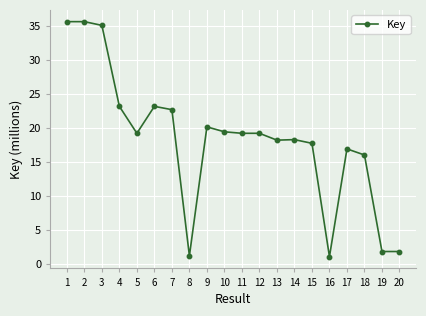

Between 13 and 6, which is larger?

6